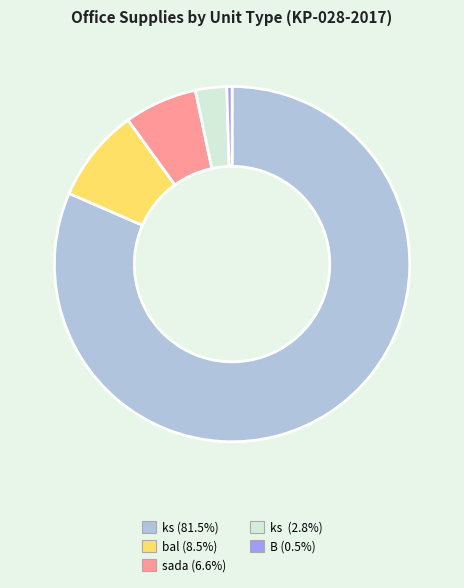

Is there a majority slice in this chart?

Yes